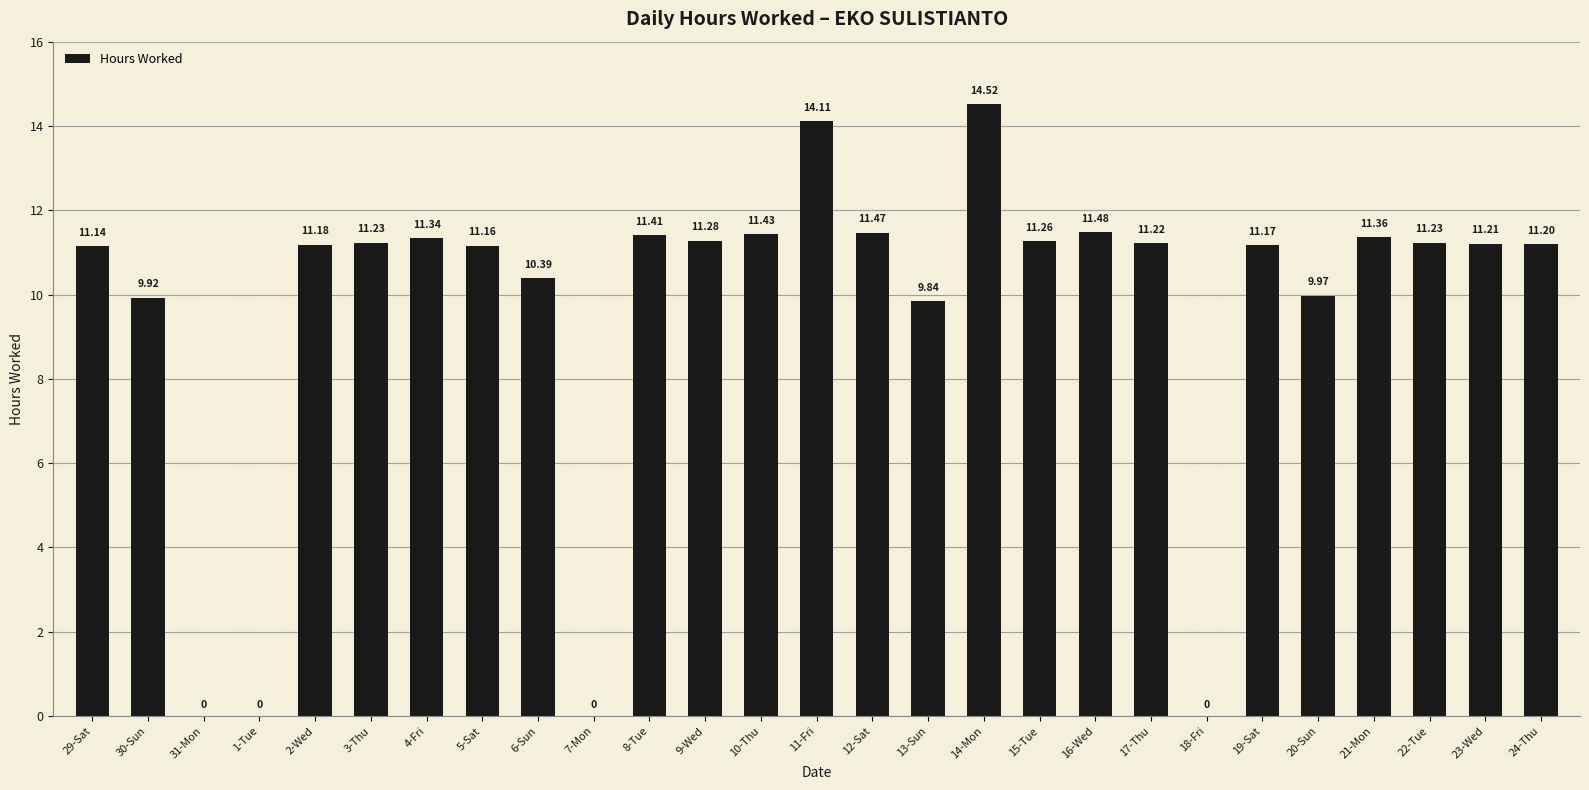

The chart shows a value of 4.7 at 24-Thu. True or false?

False